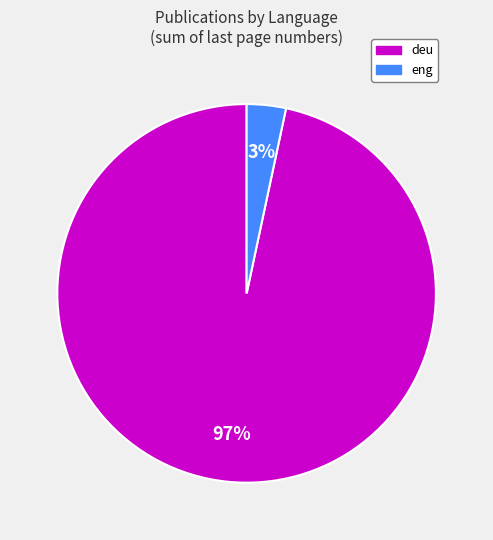

What is the smallest slice in the pie chart?

eng